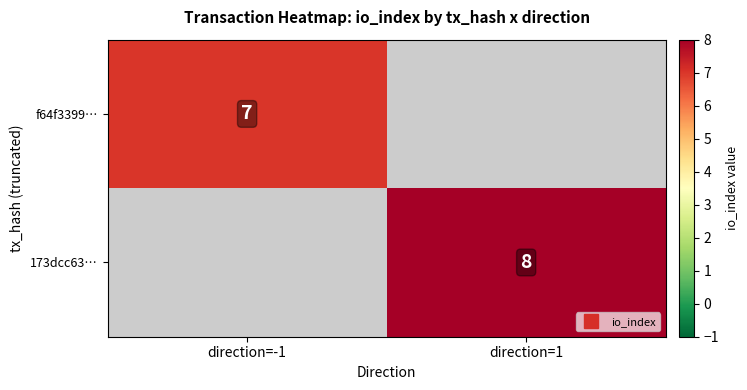

Rank the series by their average value, from lowest to highest.

f64f3399…, 173dcc63…